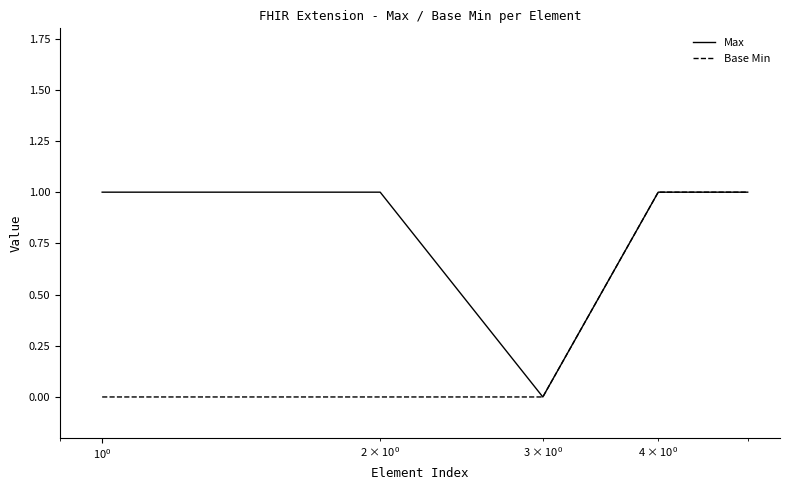

True or false: Base Min has more than 2 interior local peaks.

False